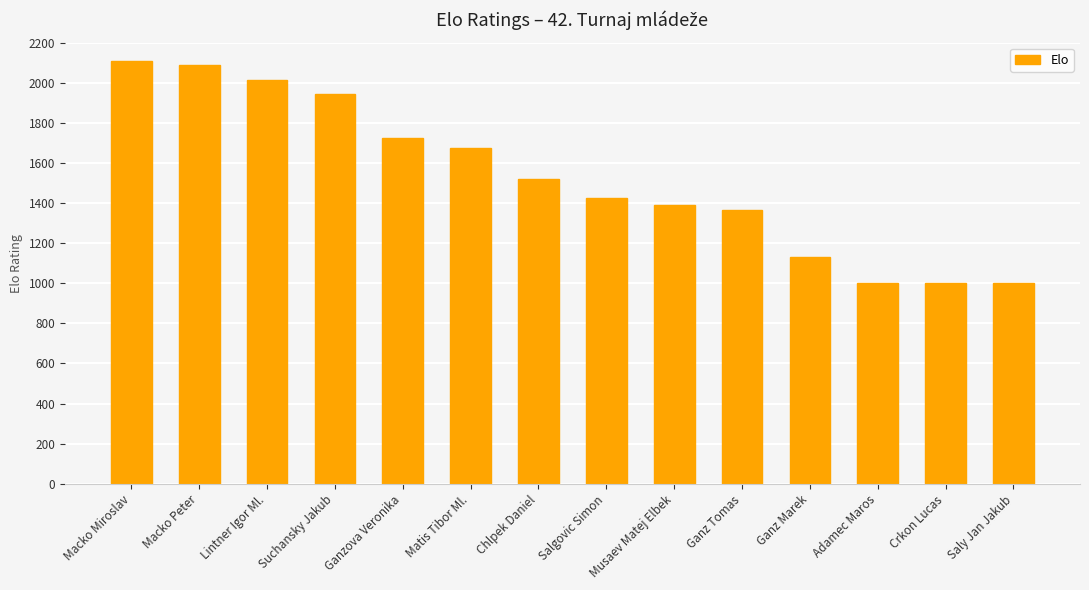

Reading left to right, transcribe all the data shown in this chart.

2108	2090	2011	1944	1724	1676	1519	1427	1388	1363	1133	1000	1000	1000